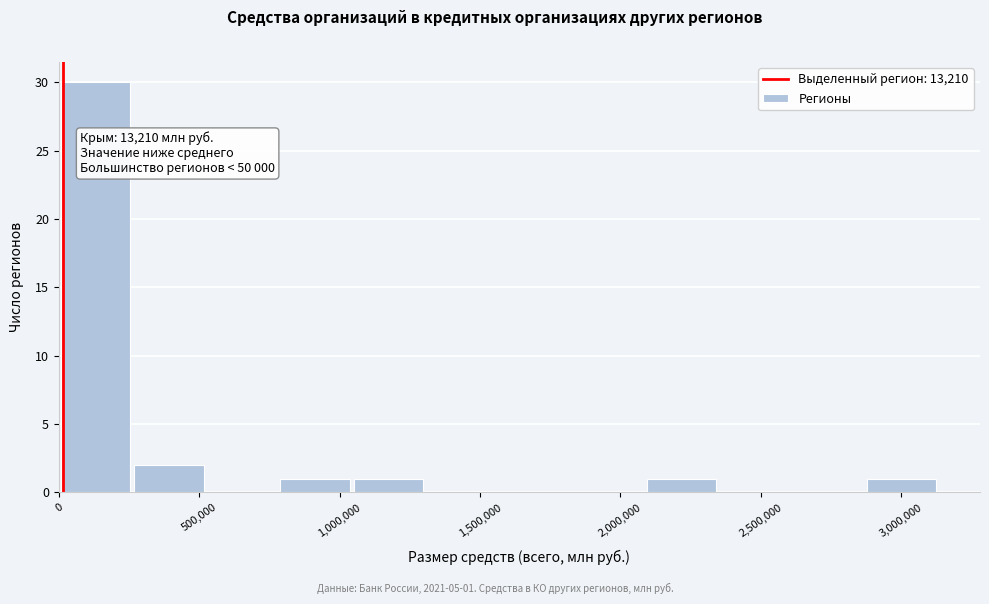

Over which range of the x-axis is the bar tallest?

0 to 250000